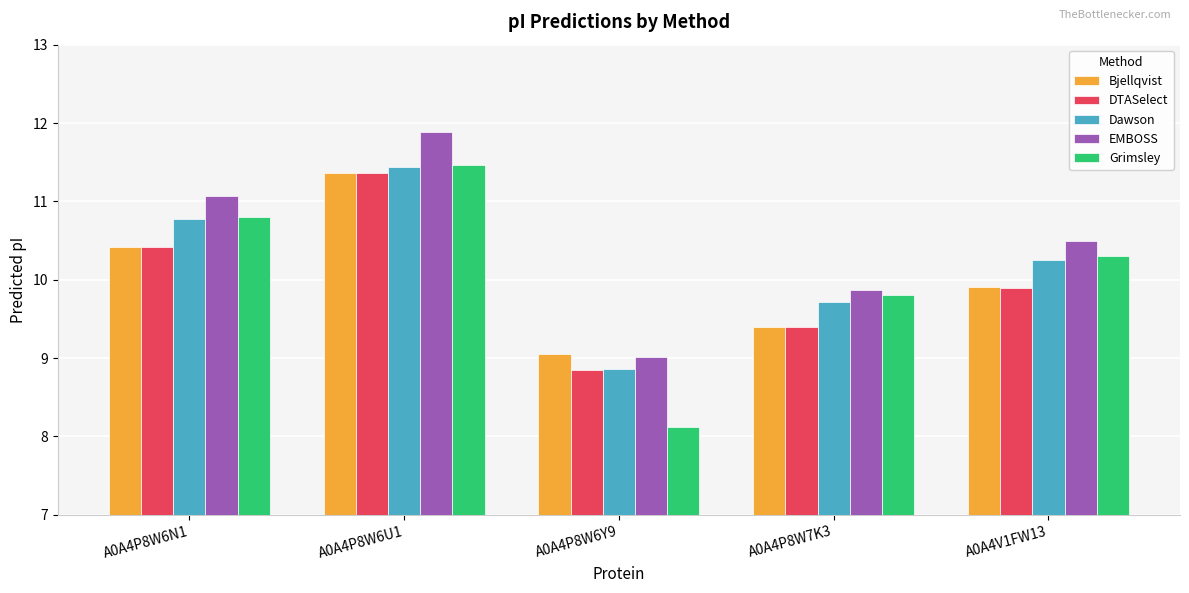

What is the difference between the maximum and minimum values in the Grimsley series?

3.3